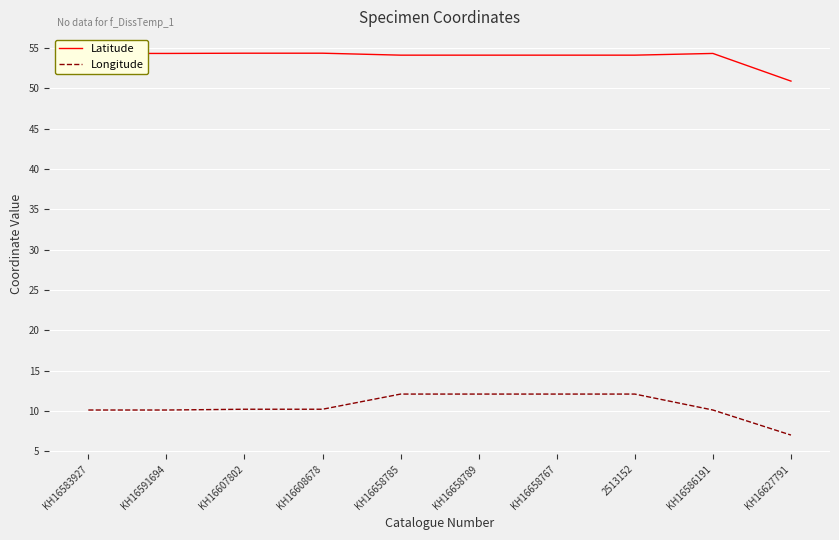

What is the smallest value displayed?

7.0